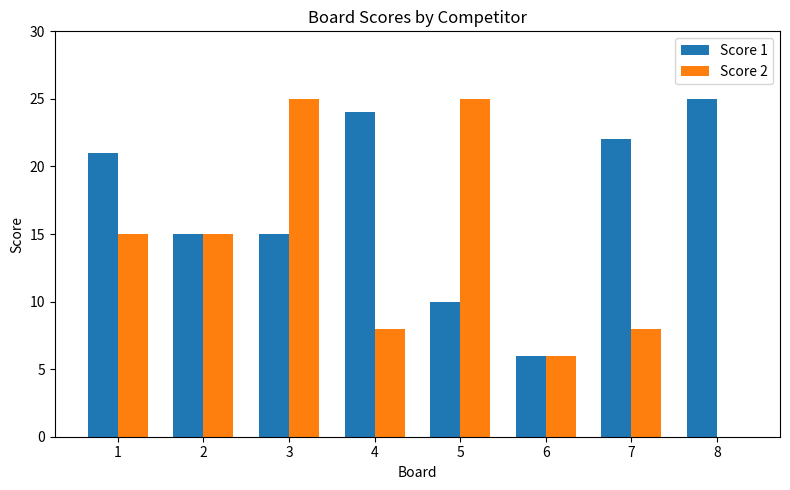

Which series has the largest total across all categories?

Score 1